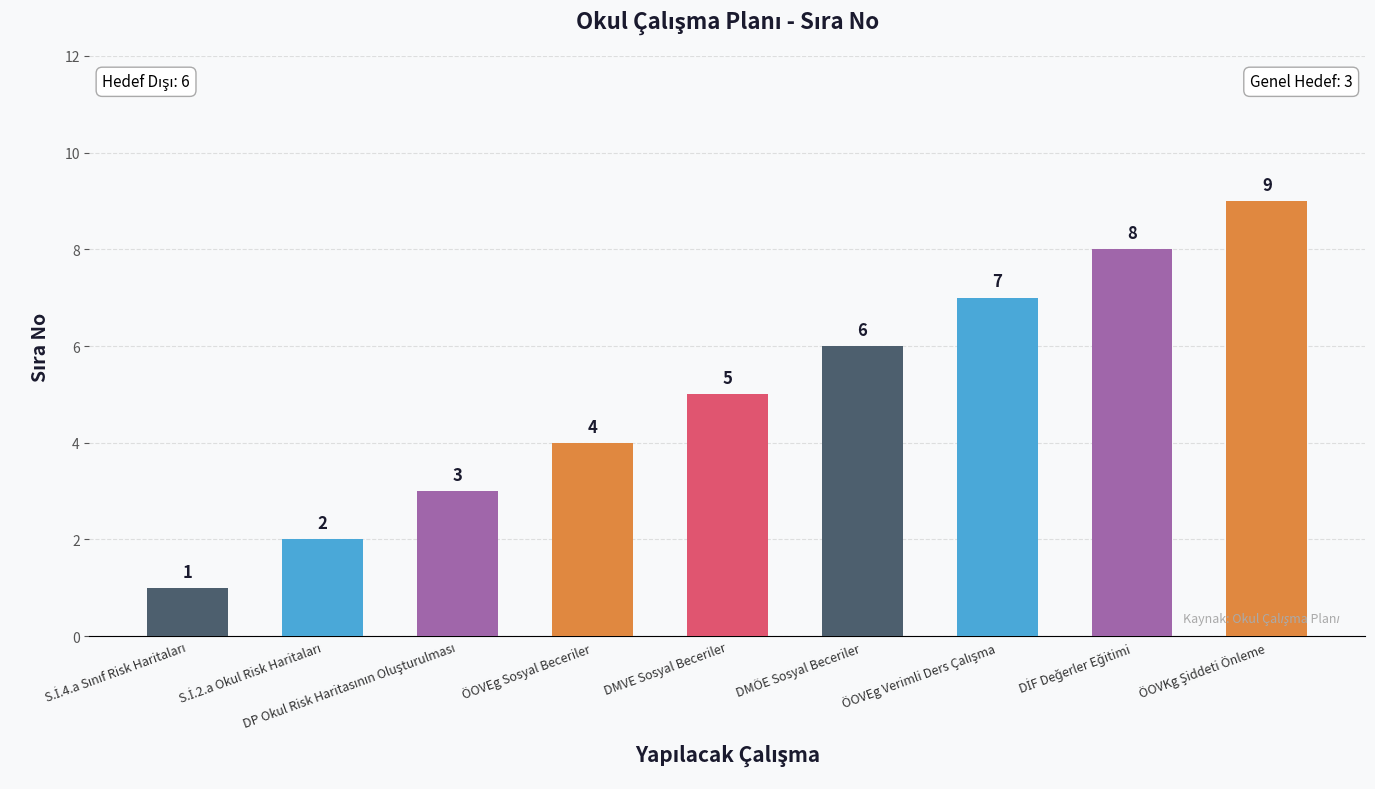

What is the value of the 8th bar from the left?

8